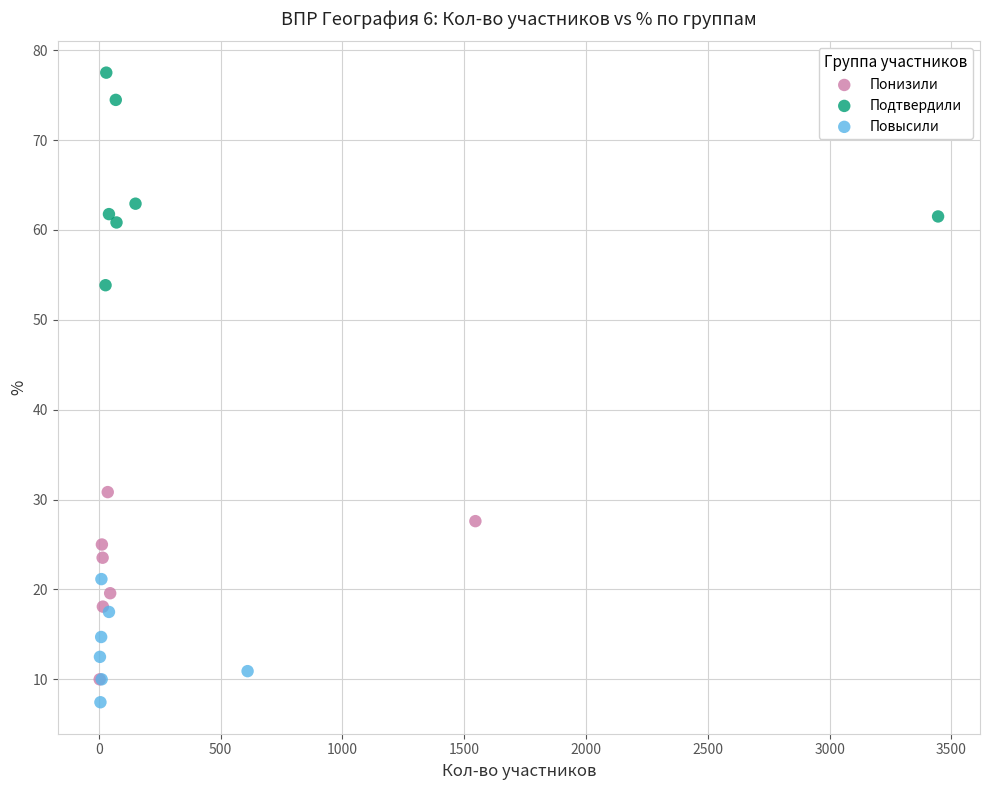

Which series has the widest spread of Y values?

Подтвердили